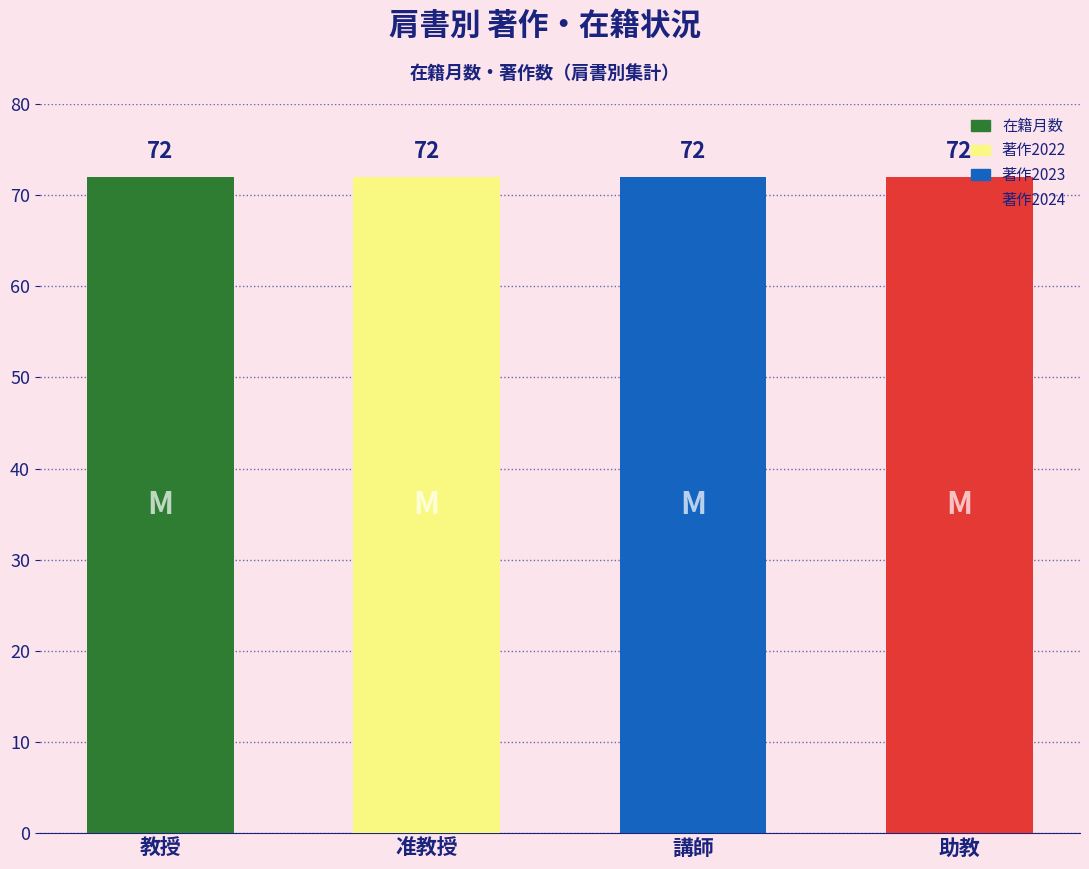

What position from the right is 准教授?

3